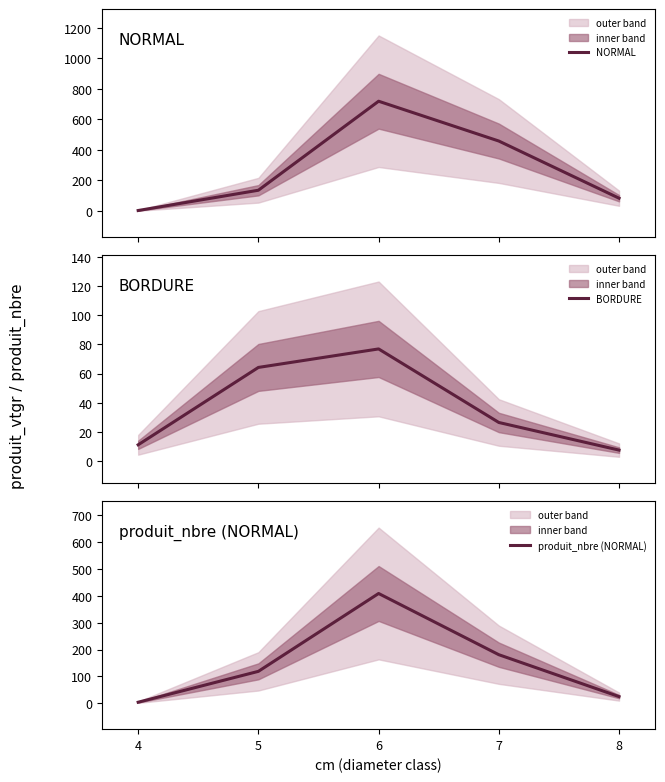

What are all the series names shown in the legend?

NORMAL, BORDURE, produit_nbre (NORMAL)